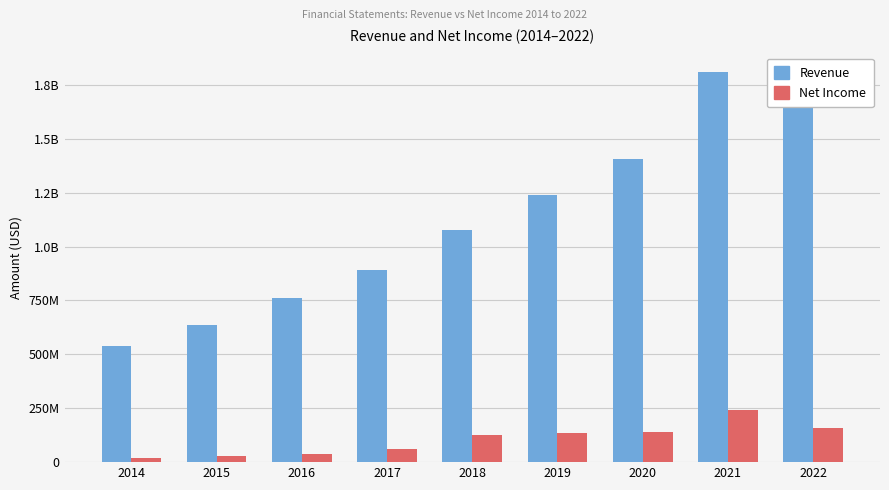

Are the bars grouped side by side (vs. stacked)?

Yes